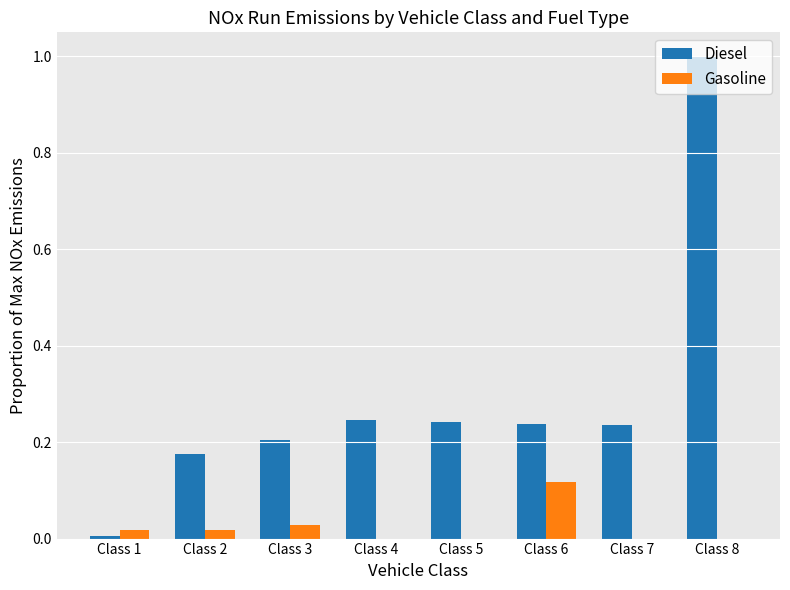

Between Class 1 and Class 4, which series saw the biggest shift?

Diesel